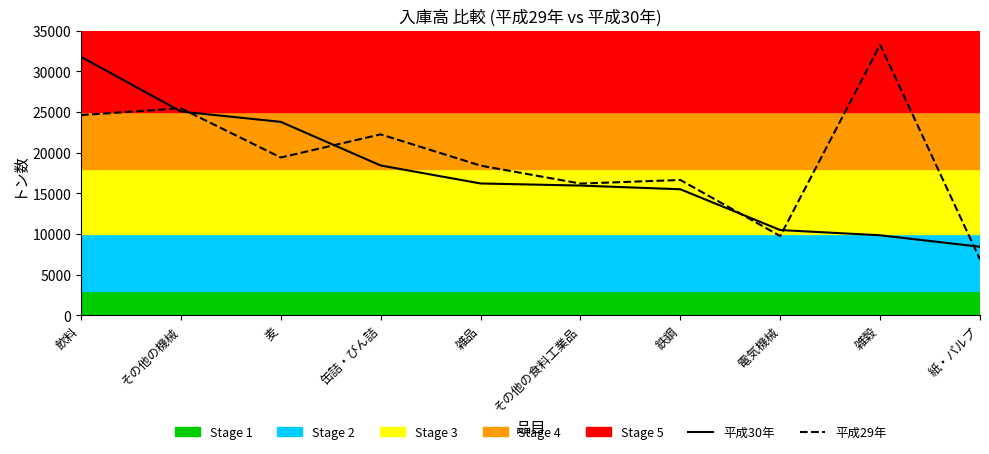

Where does the 平成30年 series first go above 16213?

飲料